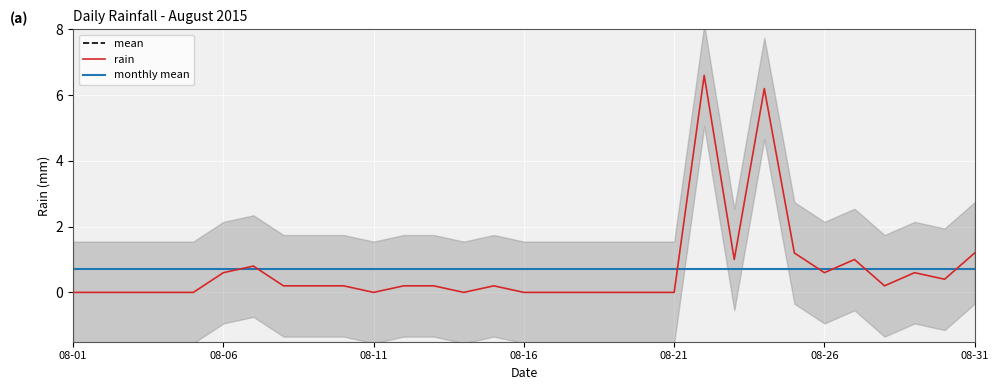

Which series ends up on top after the final intersection of monthly mean and rain?

rain